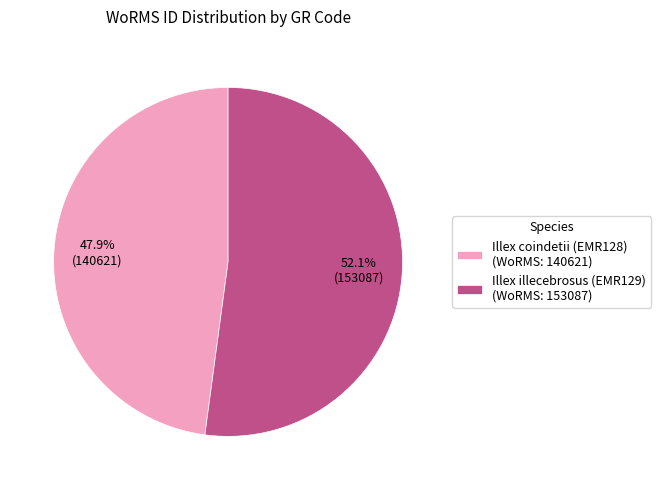

The Illex coindetii (EMR128) slice represents 54% of the pie. True or false?

False